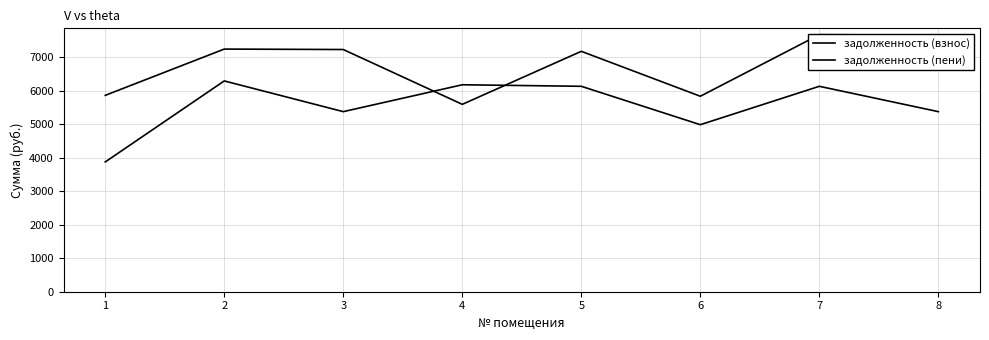

What value does the задолженность (пени) series have at 6?

5829.4